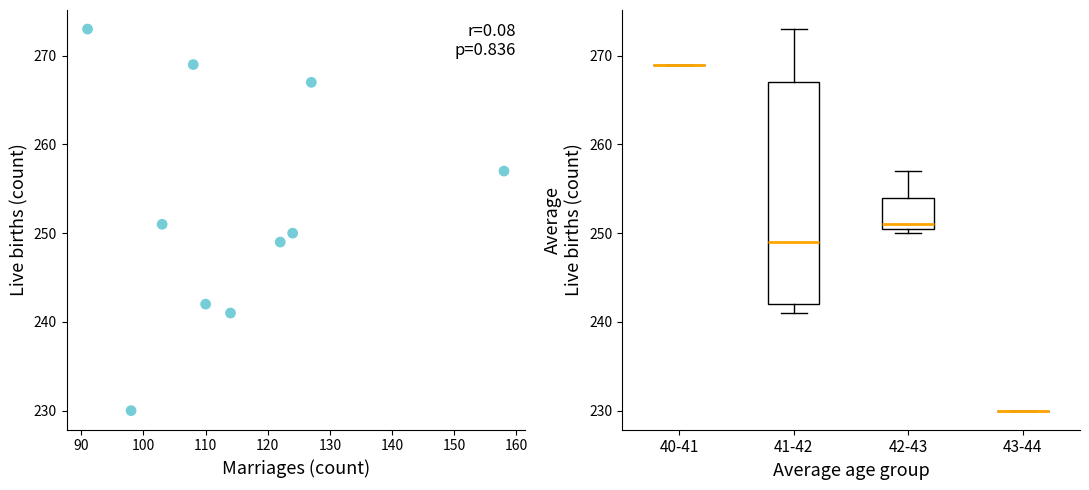

What is the range of X values (max minus min)?

67